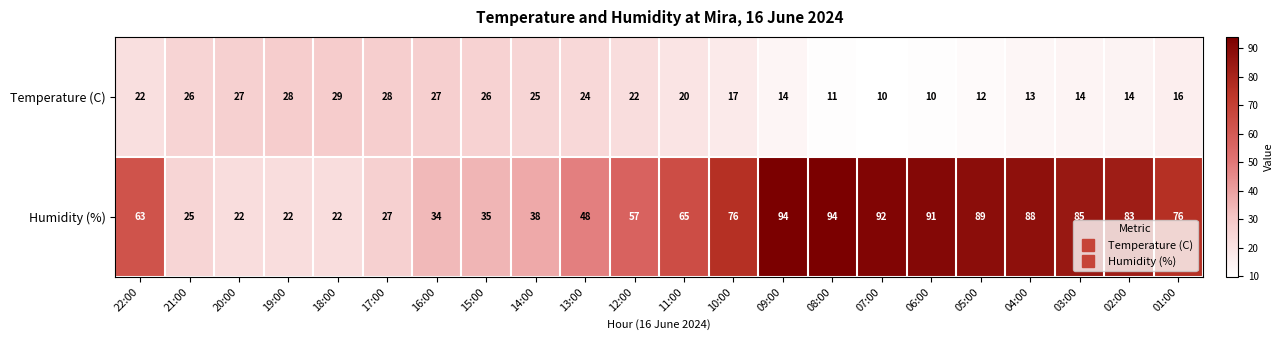

Rank the series by their average value, from highest to lowest.

Humidity (%), Temperature (C)